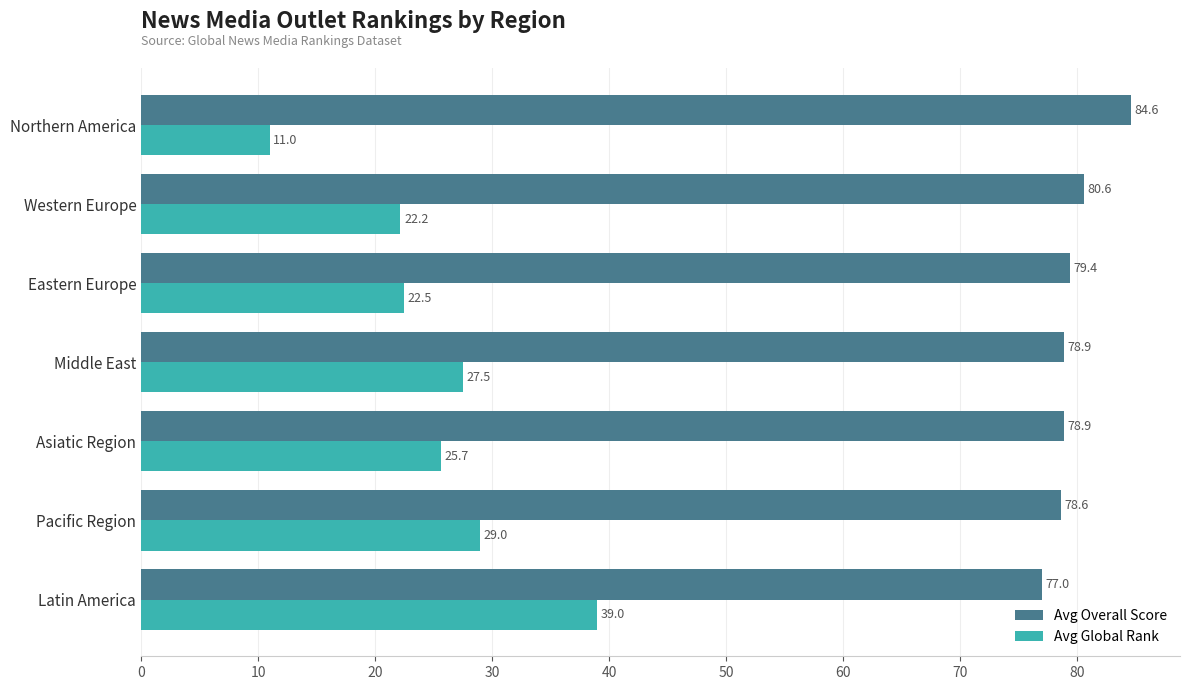

Rank the series by their average value, from highest to lowest.

Avg Overall Score, Avg Global Rank